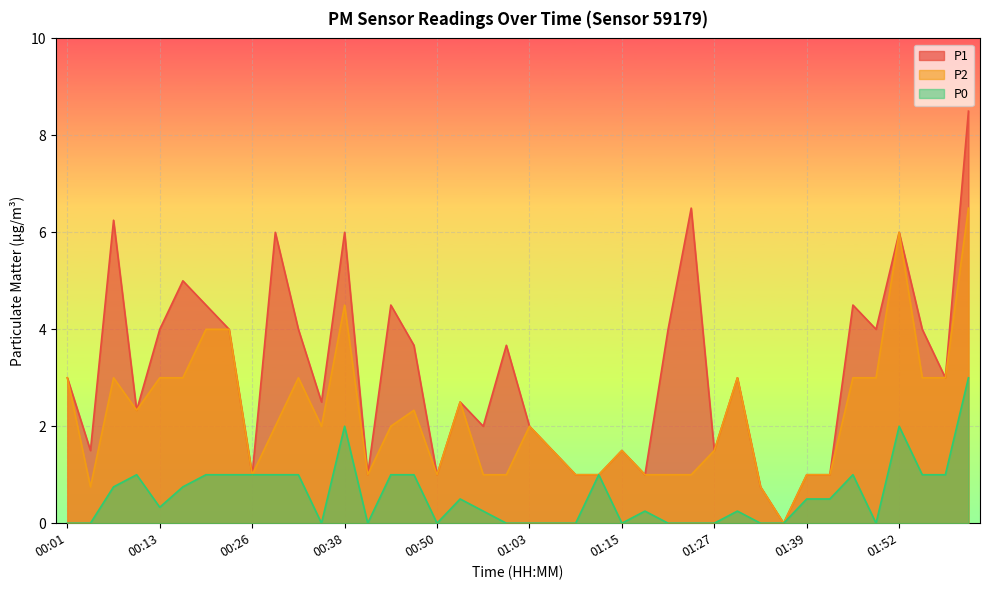

In P1, how many points are higher than both neighbors (excluding endpoints)?

12